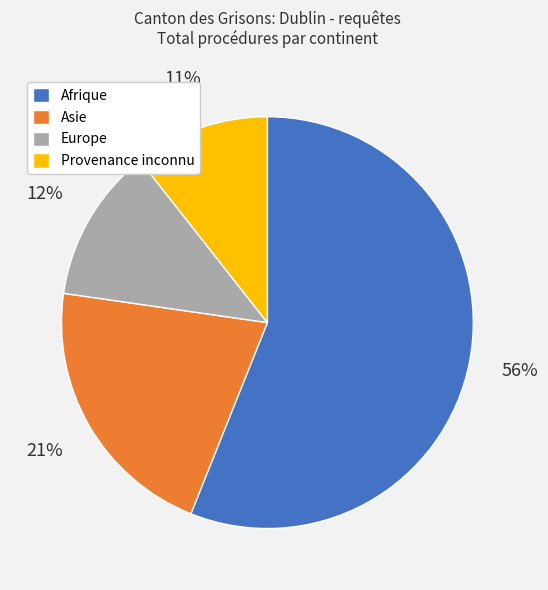

Which slice is the smallest?

Provenance inconnu